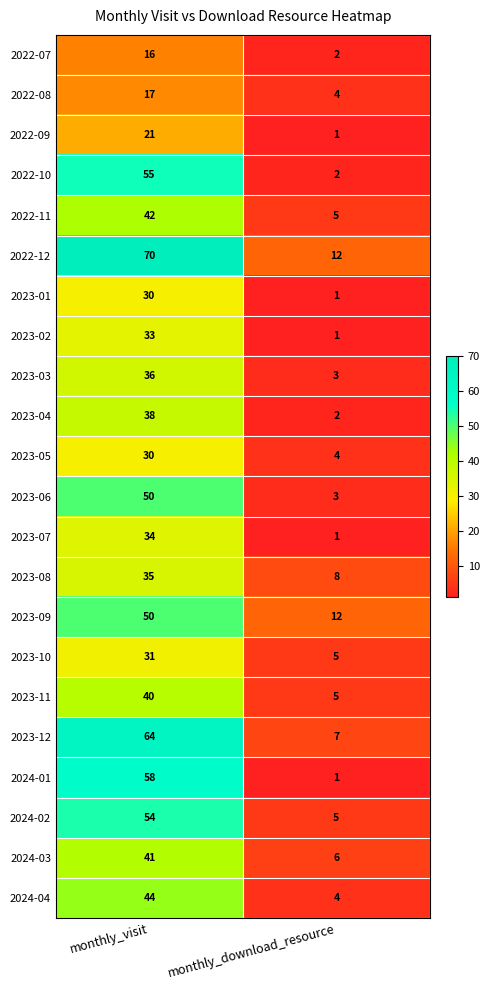

What is the lowest value of the 2023-09 series?

12